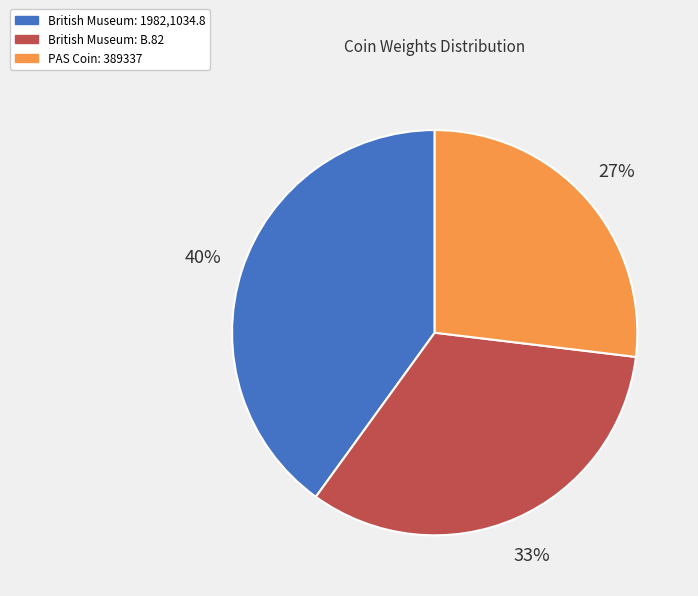

Is it true that British Museum: 1982,1034.8 is 45% of the pie?

False